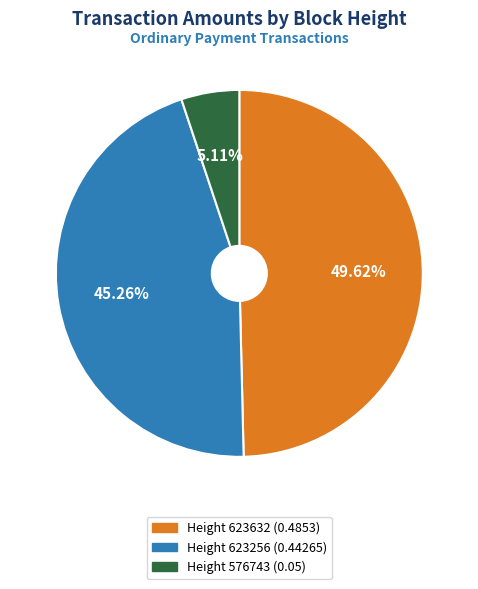

Which slice is the smallest?

Height 576743 (0.05)